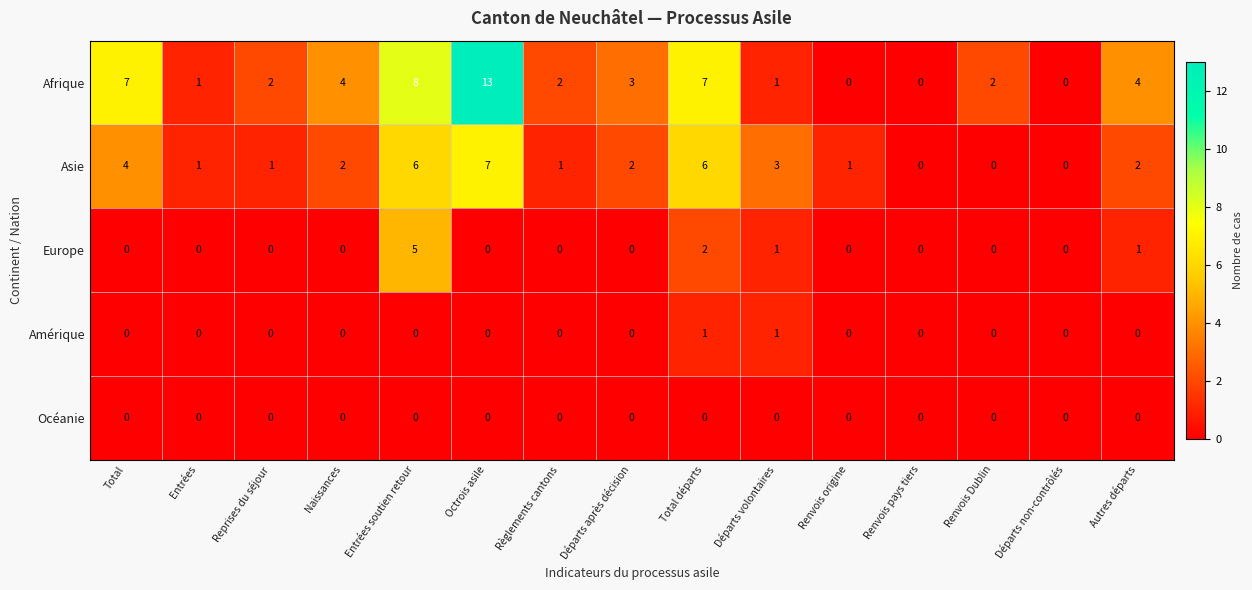

At how many categories does at least one series exceed 6?

4